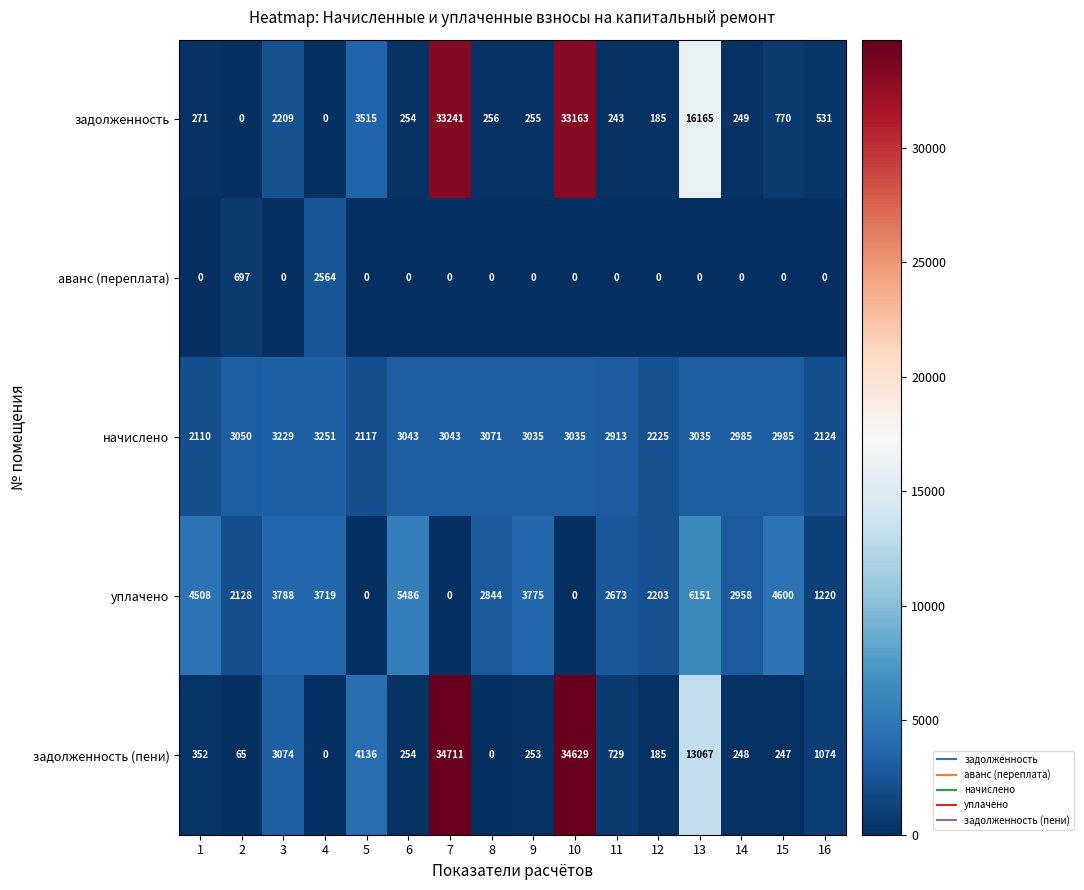

How many categories are shown in the chart?

16